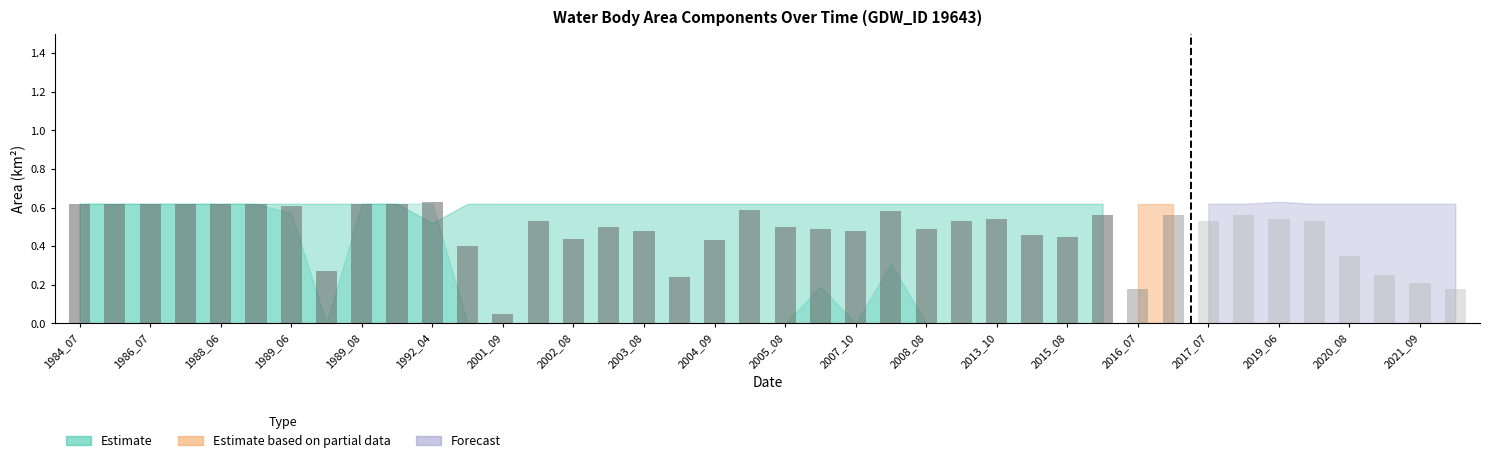

Reading right to left, extract all data points from this chart.

waterArea: 0.2	0.2	0.2	0.3	0.5	0.5	0.6	0.5	0.6	0.2	0.6	0.5	0.5	0.5	0.5	0.5	0.6	0.5	0.5	0.5	0.6	0.4	0.2	0.5	0.5	0.4	0.5	0.1	0.4	0.3	0.3	0.3	0.3	0.3	0.6	0.6	0.6	0.6	0.6	0.6
origWaterArea: 0.2	0.2	0.2	0.3	0.5	0.5	0.6	0.5	0.6	0.2	0.6	0.5	0.5	0.5	0.5	0.5	0.3	0.5	0.3	0.5	0.6	0.4	0.2	0.5	0.5	0.4	0.5	0.1	0.4	0.0	0.0	0.0	0.3	0.0	0.0	0.0	0.0	0.0	0.0	0.0
landArea: 0.4	0.4	0.4	0.3	0.1	0.1	0.1	0.1	0.1	0.4	0.1	0.2	0.2	0.1	0.1	0.1	0.1	0.1	0.1	0.1	0.0	0.2	0.4	0.1	0.1	0.2	0.1	0.6	0.2	0.3	0.3	0.3	0.3	0.3	0.0	0.0	0.0	0.0	0.0	0.0
origNoDataArea: 0.0	0.0	0.0	0.0	0.0	0.0	0.0	0.0	0.0	0.0	0.0	0.0	0.0	0.0	0.0	0.0	0.3	0.0	0.2	0.0	0.0	0.0	0.0	0.0	0.0	0.0	0.0	0.0	0.0	0.6	0.6	0.6	0.0	0.6	0.6	0.6	0.6	0.6	0.6	0.6